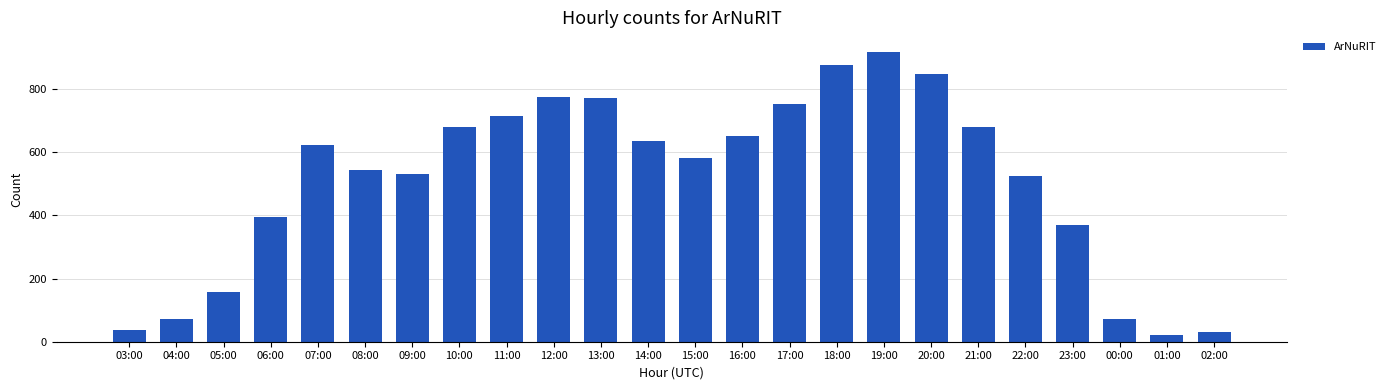

What is the sum of all values?

12266